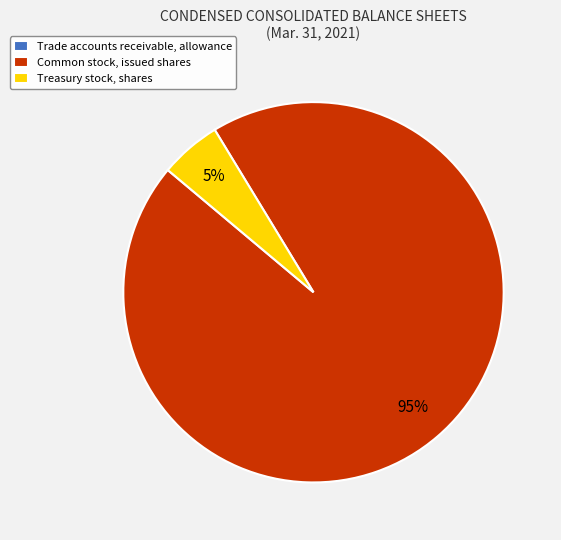

Combined, do Treasury stock, shares and Common stock, issued shares account for over 50%?

Yes